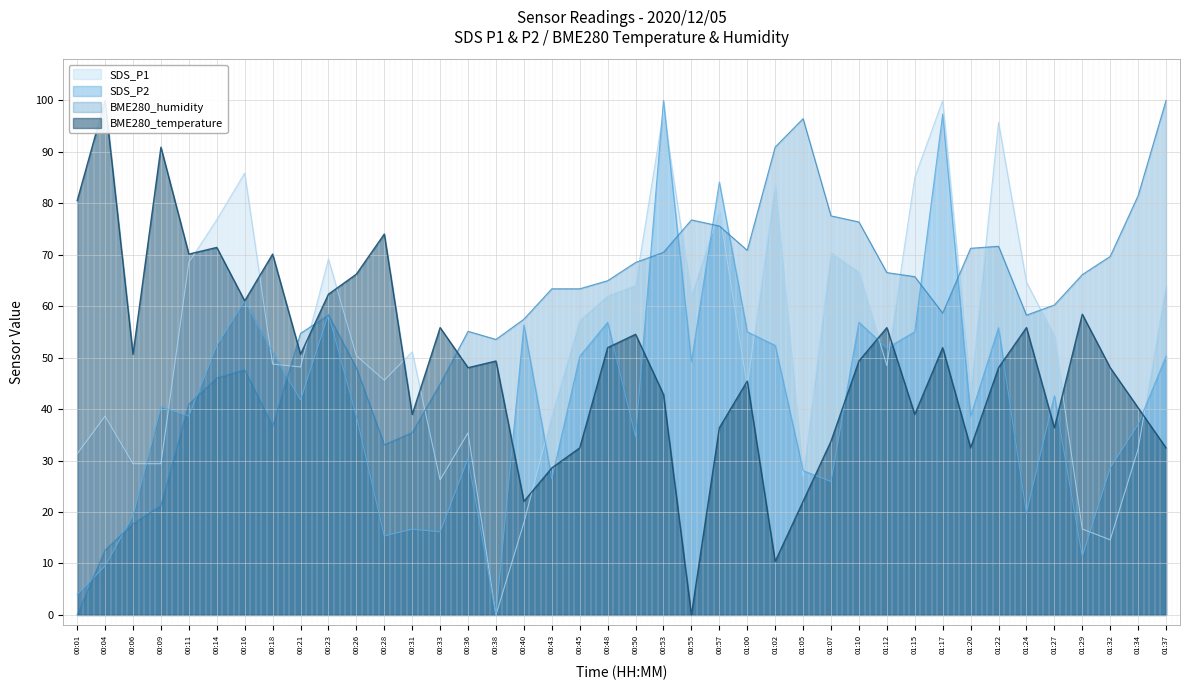

At which label does SDS_P1 first exceed 51?

00:11